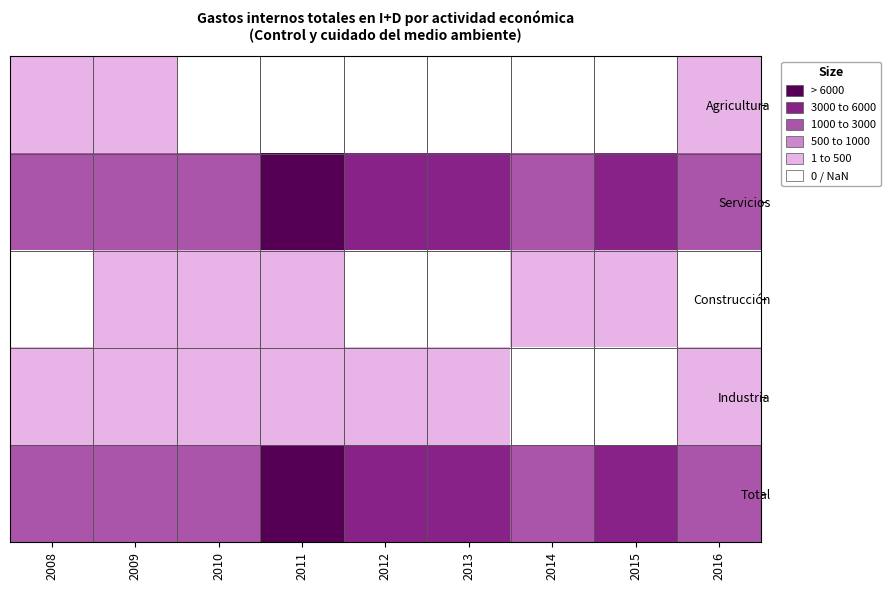

How many series are shown in this chart?

5